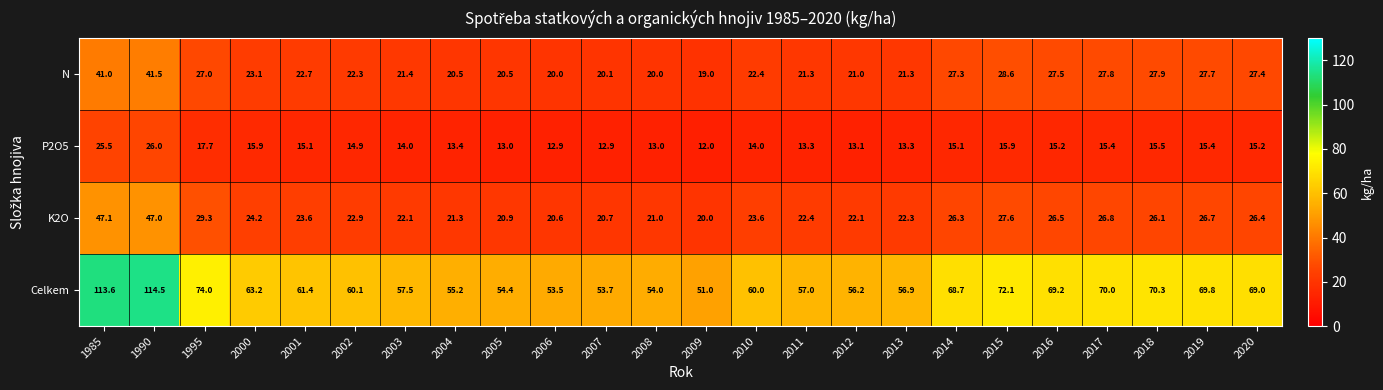

Rank the series at 2015 from lowest to highest value.

P2O5, K2O, N, Celkem